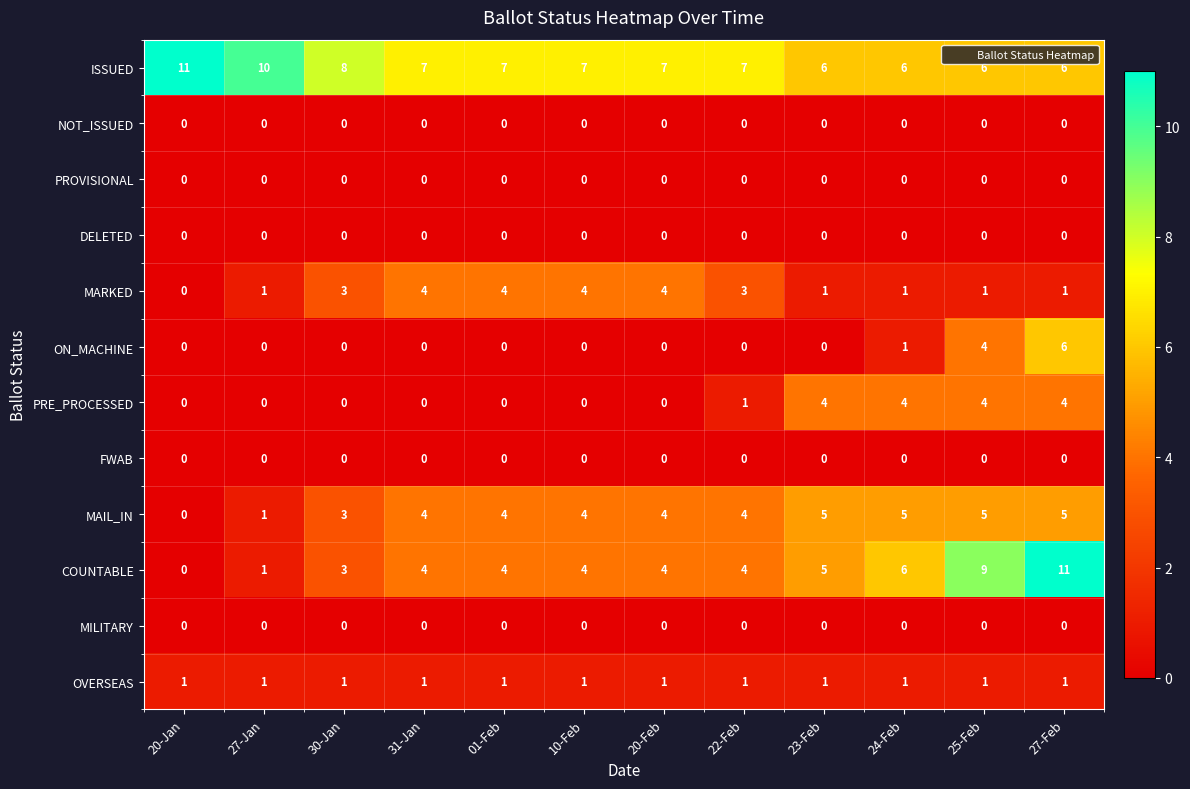

At which category is the sum across all series the highest?

27-Feb